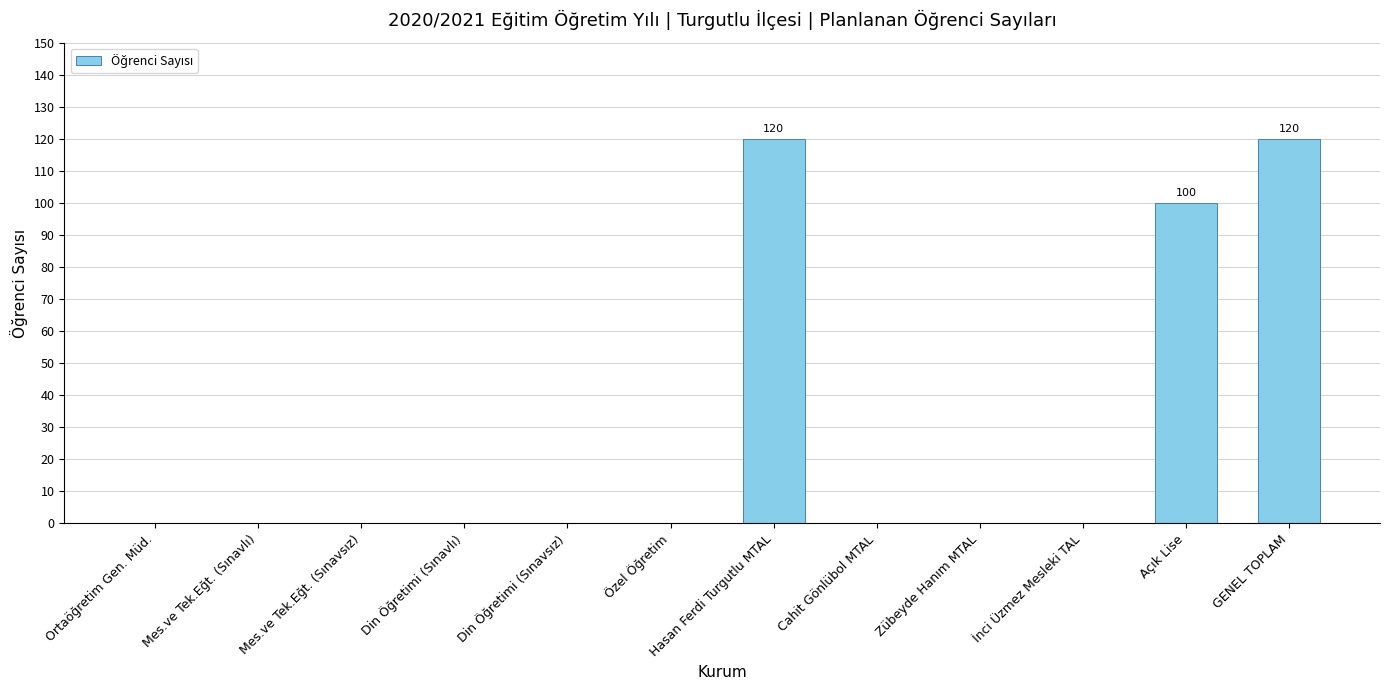

True or false: the data shows 120 at GENEL TOPLAM.

True